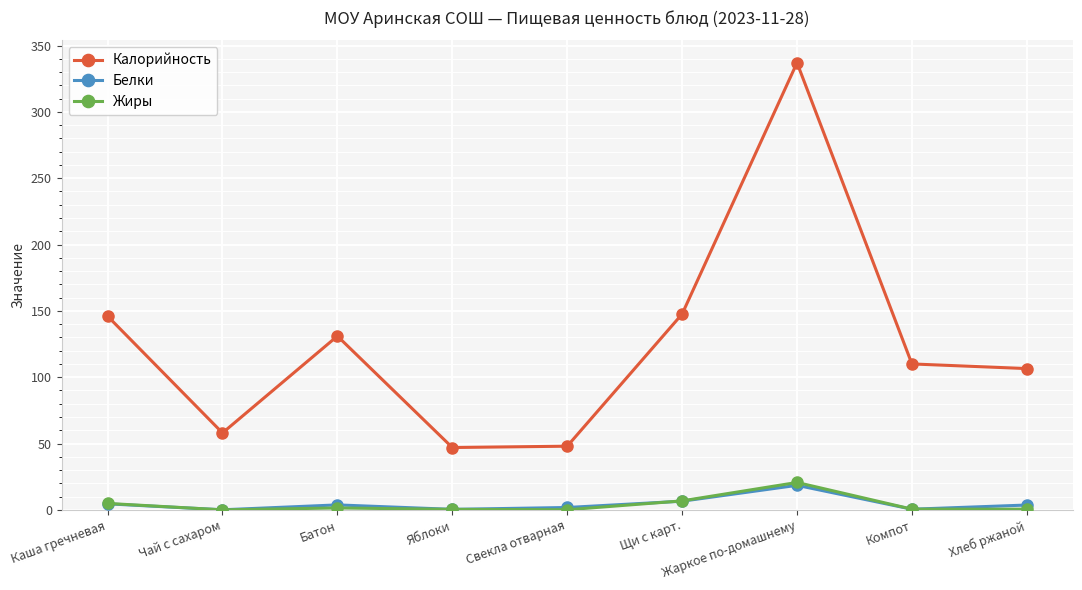

Does the chart display data point markers on the line(s)?

Yes